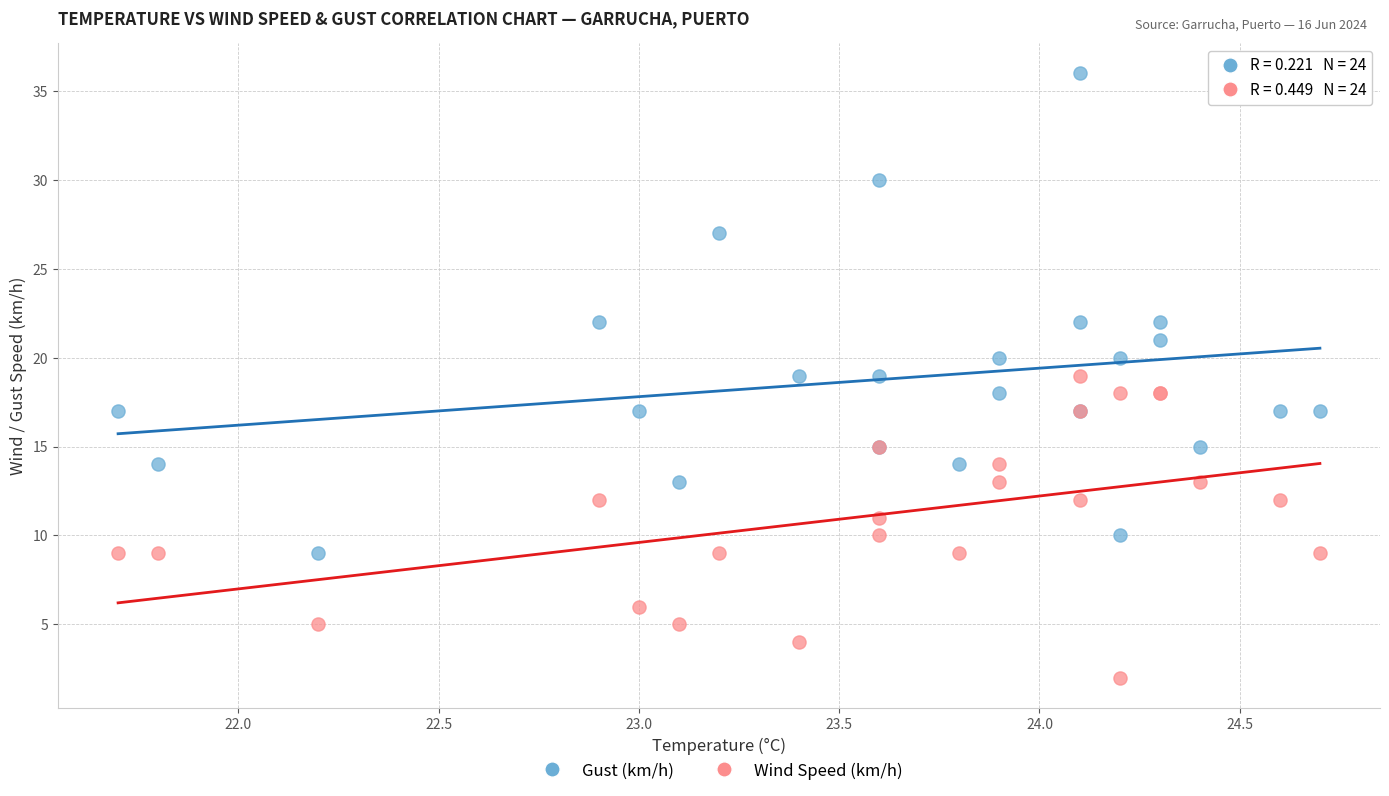

Which series reaches the maximum Y coordinate?

Gust (km/h)